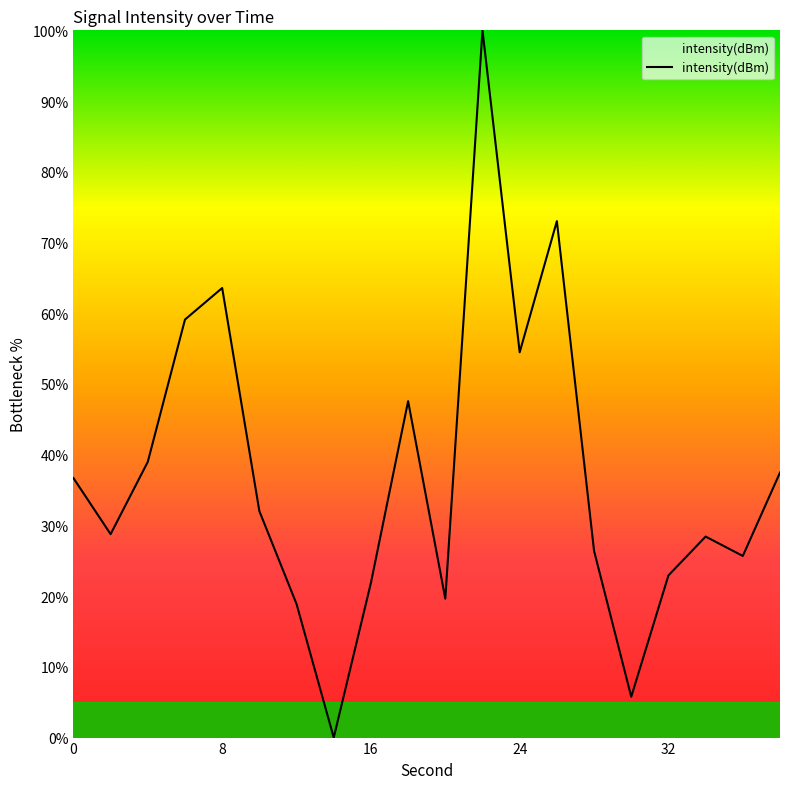

What is the difference between the maximum and minimum values?

100.0